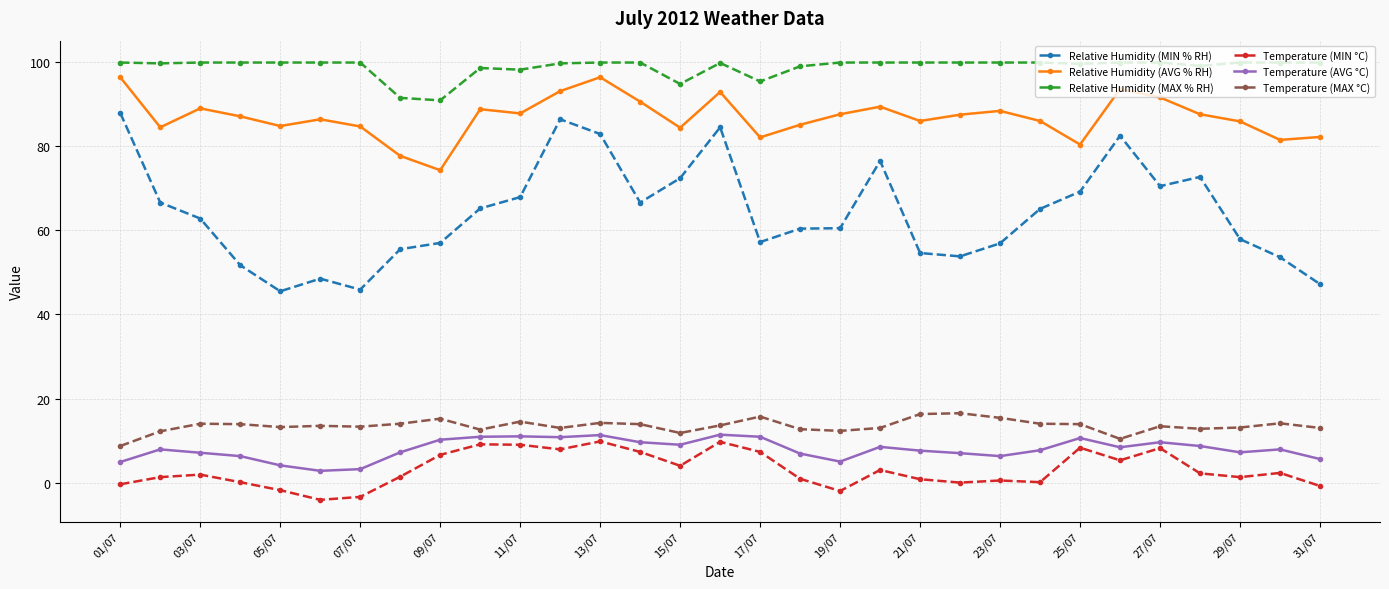

At how many categories does at least one series exceed 41?

31